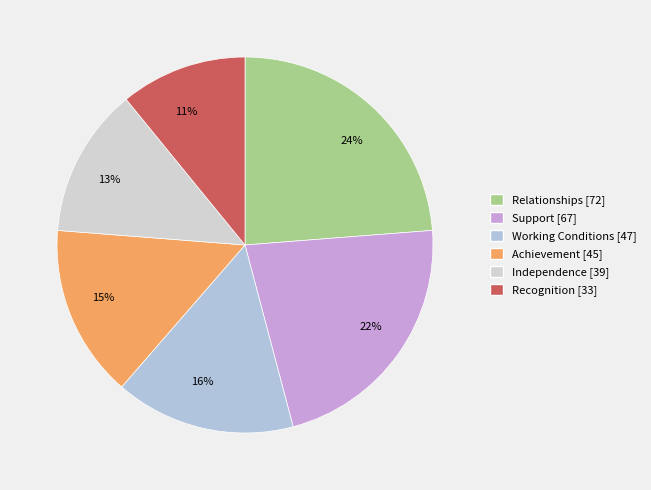

Combined, do Relationships and Recognition account for over 50%?

No